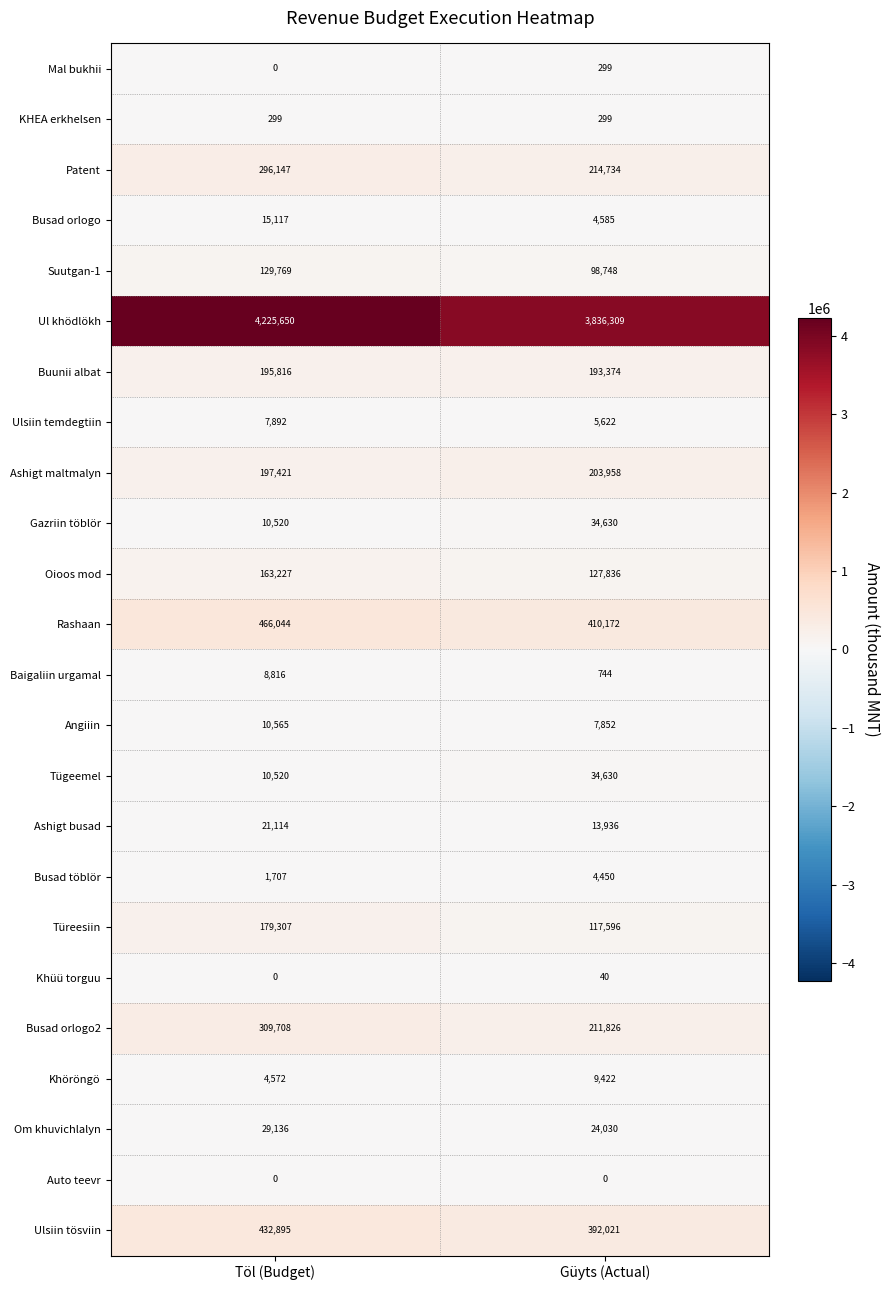

At which category is the sum across all series the highest?

Töl (Budget)